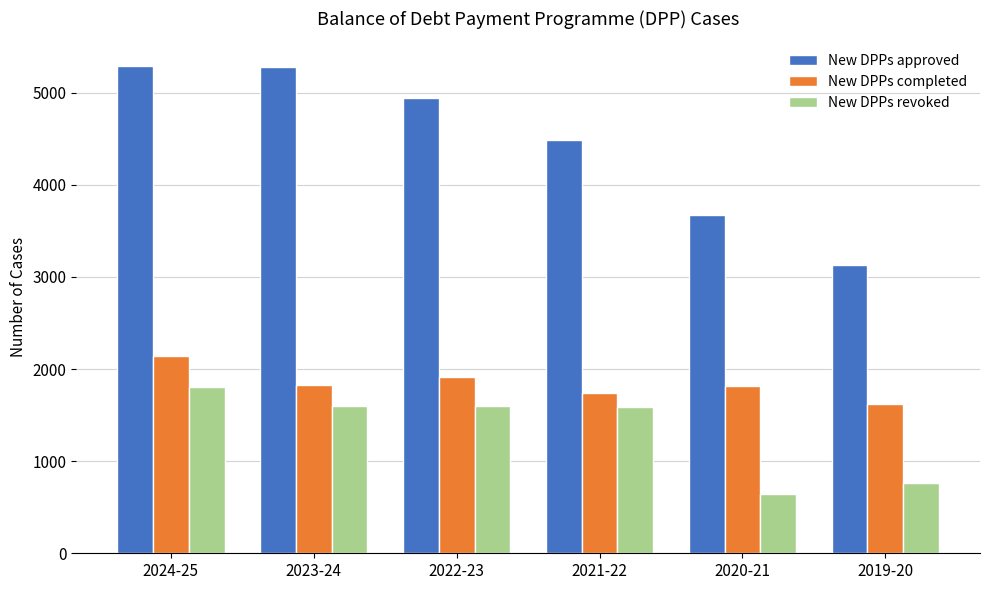

At which label is New DPPs revoked closest to 1228?

2021-22